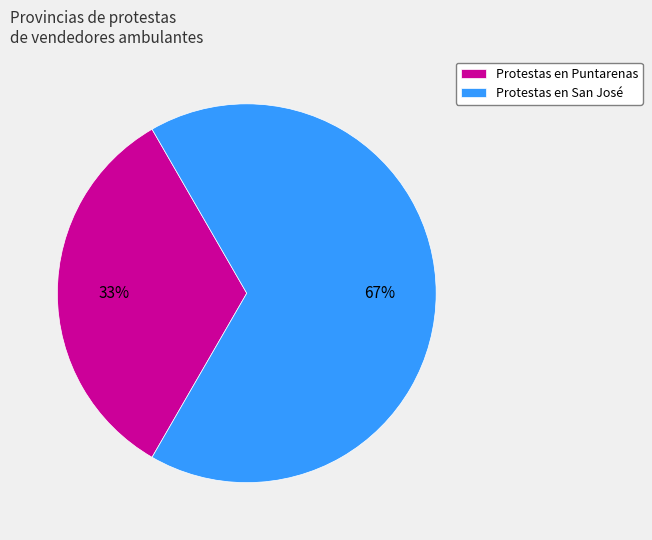

To the nearest percent, what is the average slice percentage?

50%